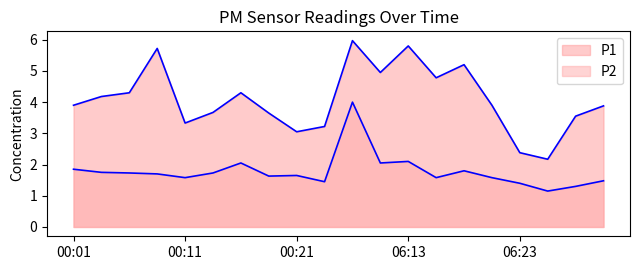

What is the value of the P1 point at the 2nd from the left?

4.2